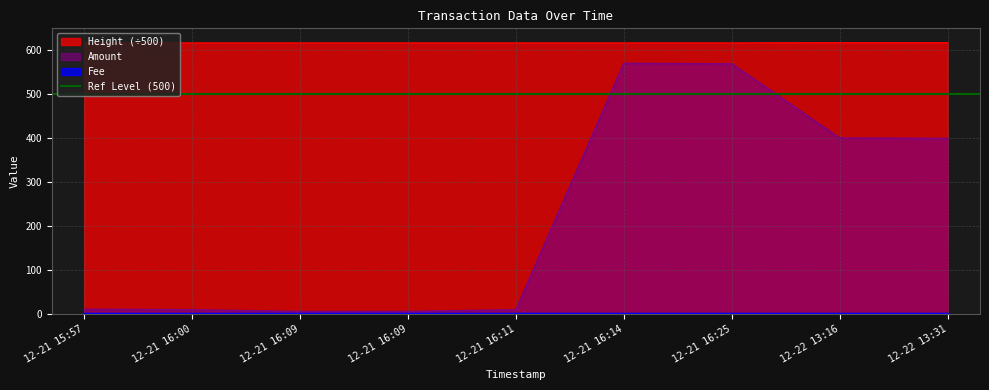

Which series changed the most between 12-21 16:09 and 12-21 16:09?

Amount